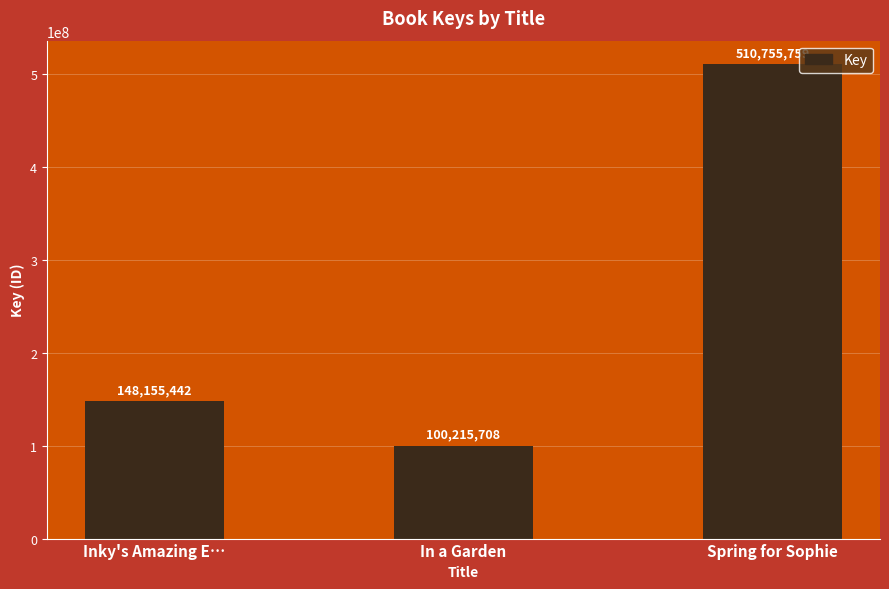

Reading right to left, transcribe all the data shown in this chart.

510755759	100215708	148155442